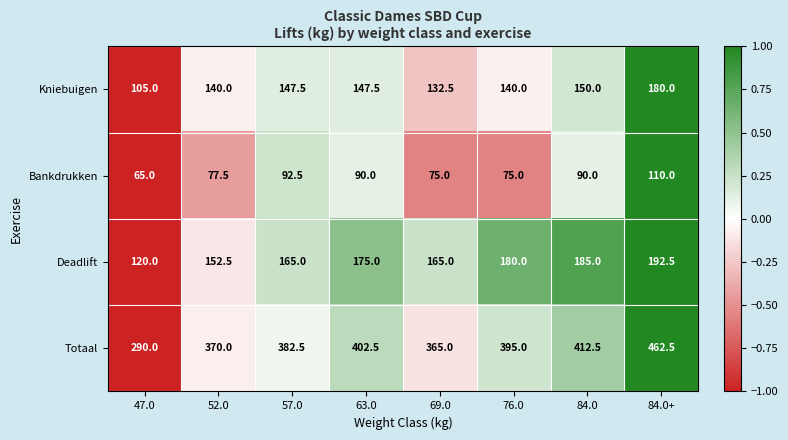

Rank the series by their maximum value, from highest to lowest.

Totaal, Deadlift, Kniebuigen, Bankdrukken